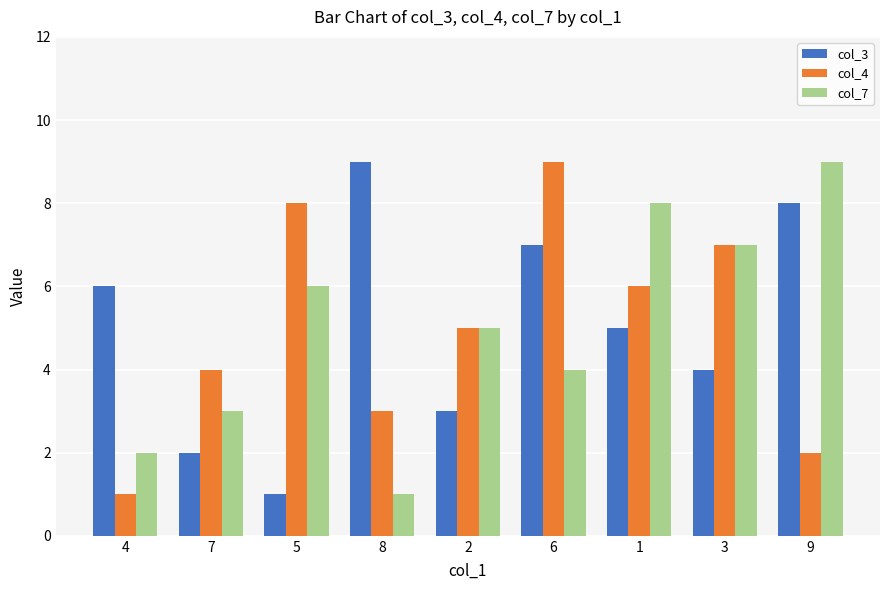

What is the sum of the col_7 values at 8 and 3?

8